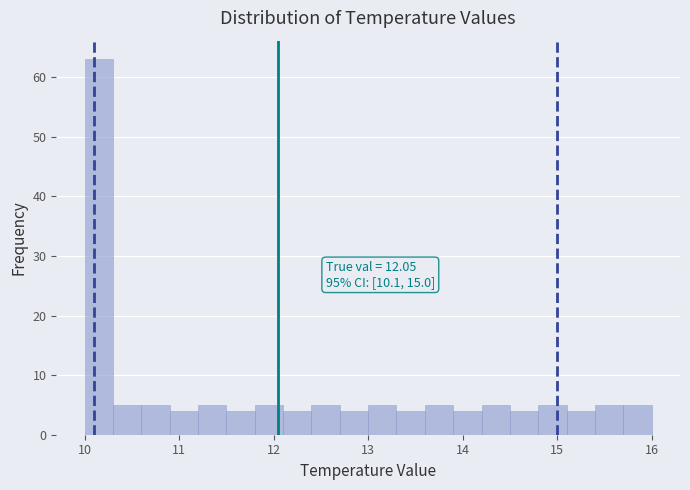

Around what value on the x-axis is the tallest bar? Give the approximate position of its centre, as read against the axis.

10.2